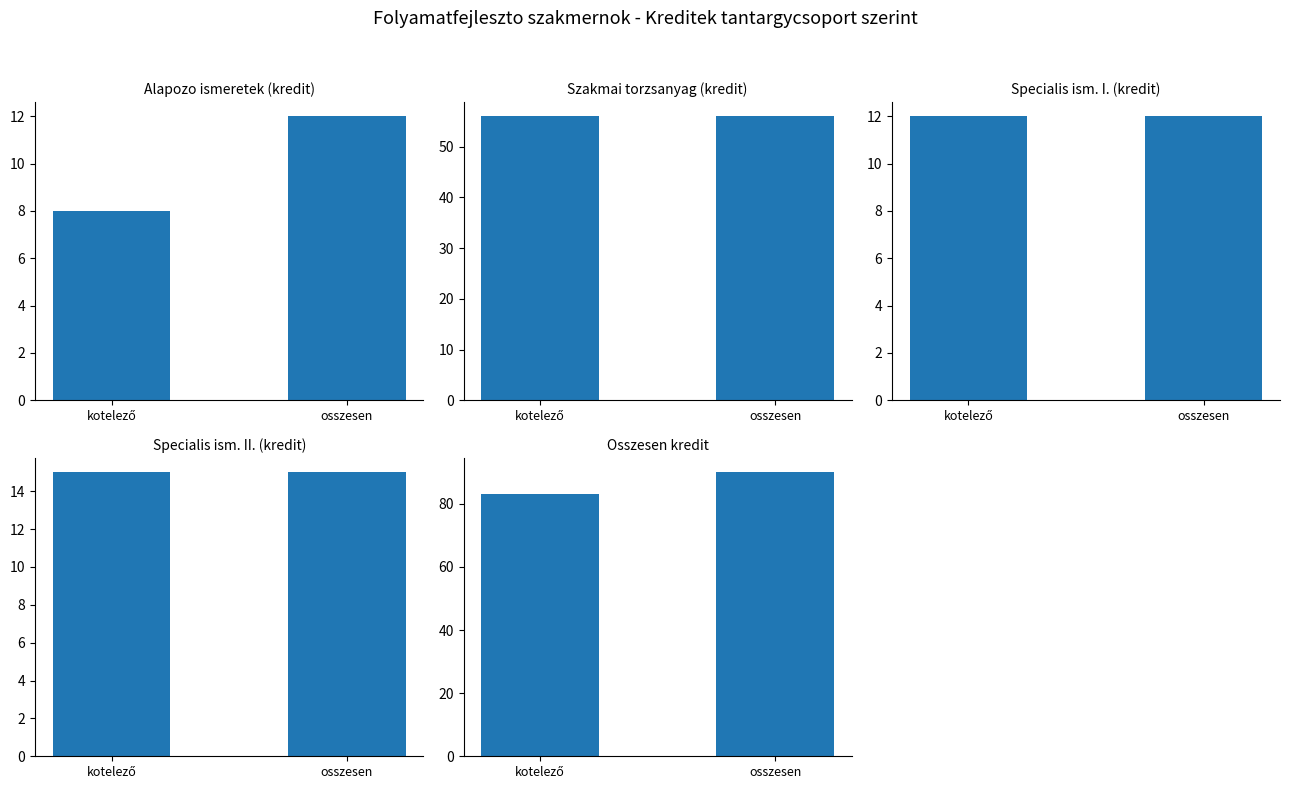

List the series in order of their peak value, highest first.

Osszesen kredit, Szakmai torzsanyag (kredit), Specialis ism. II. (kredit), Alapozo ismeretek (kredit), Specialis ism. I. (kredit)